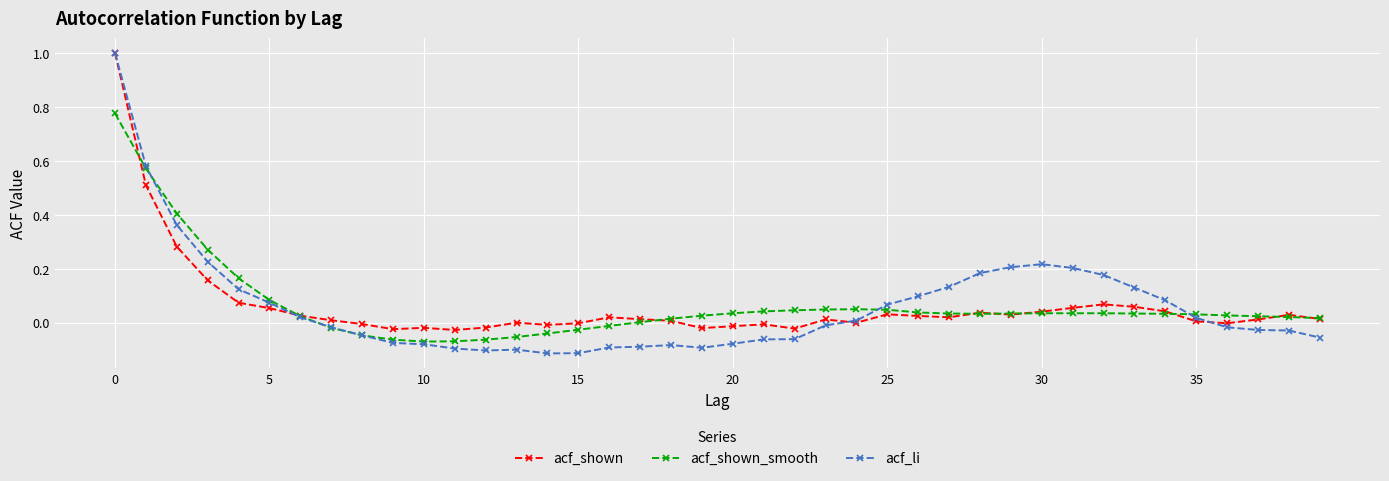

What is the greatest value displayed?

1.0